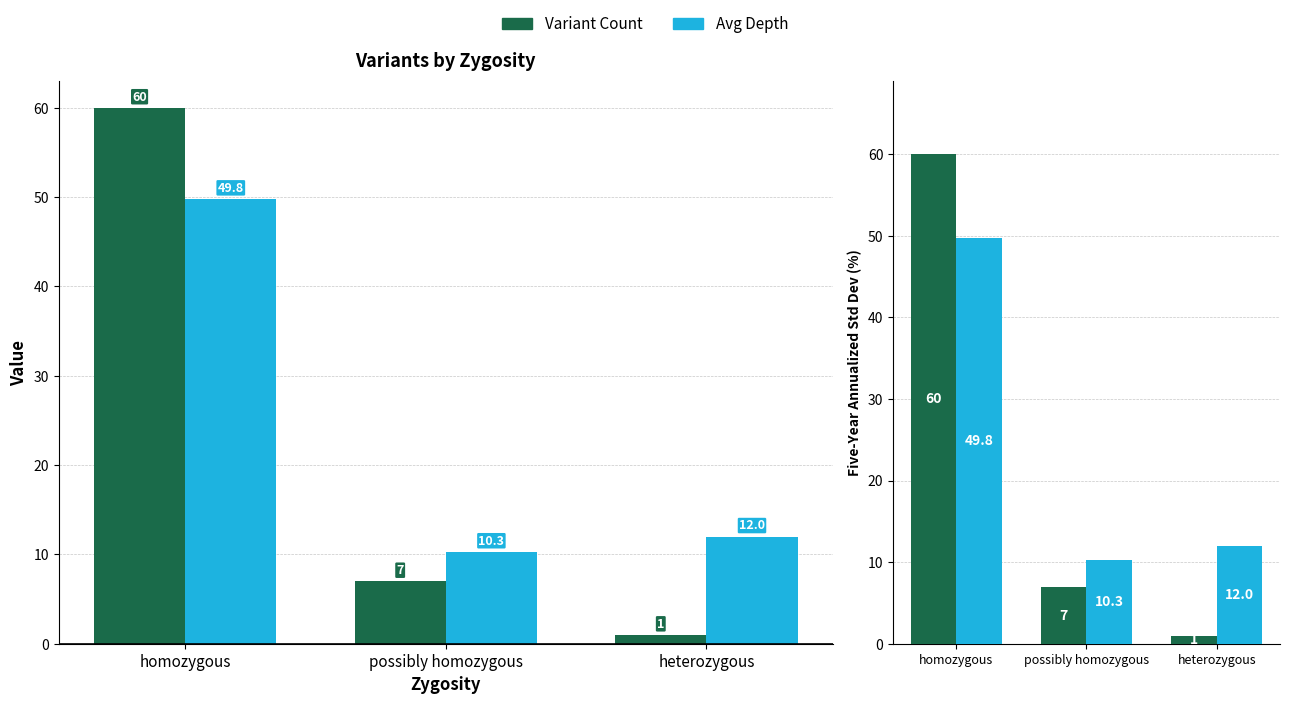

What is the spread (max minus min) of values at heterozygous?

11.0